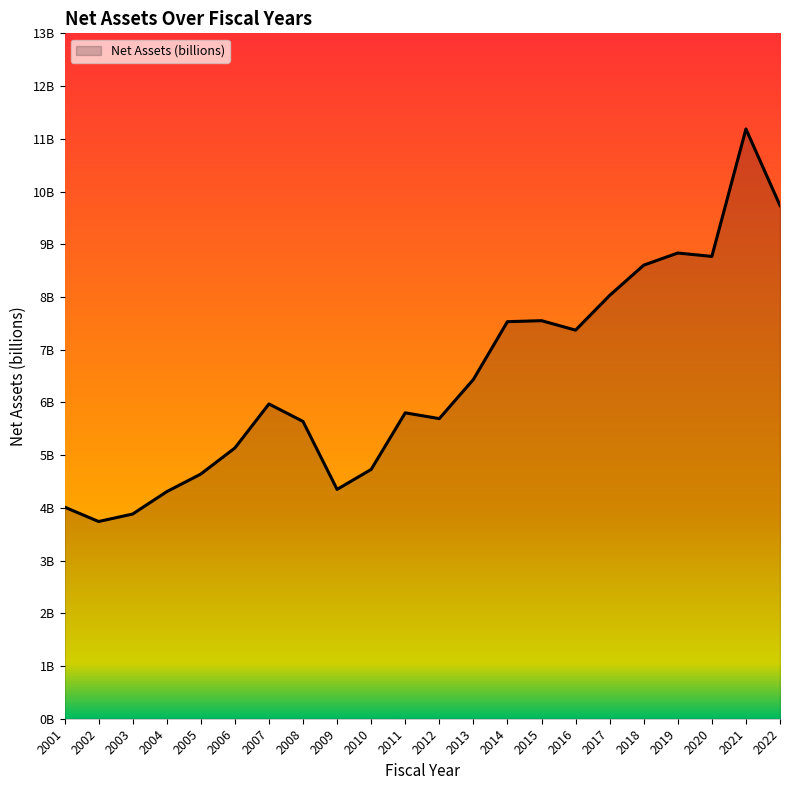

Does the chart have visible grid lines?

No